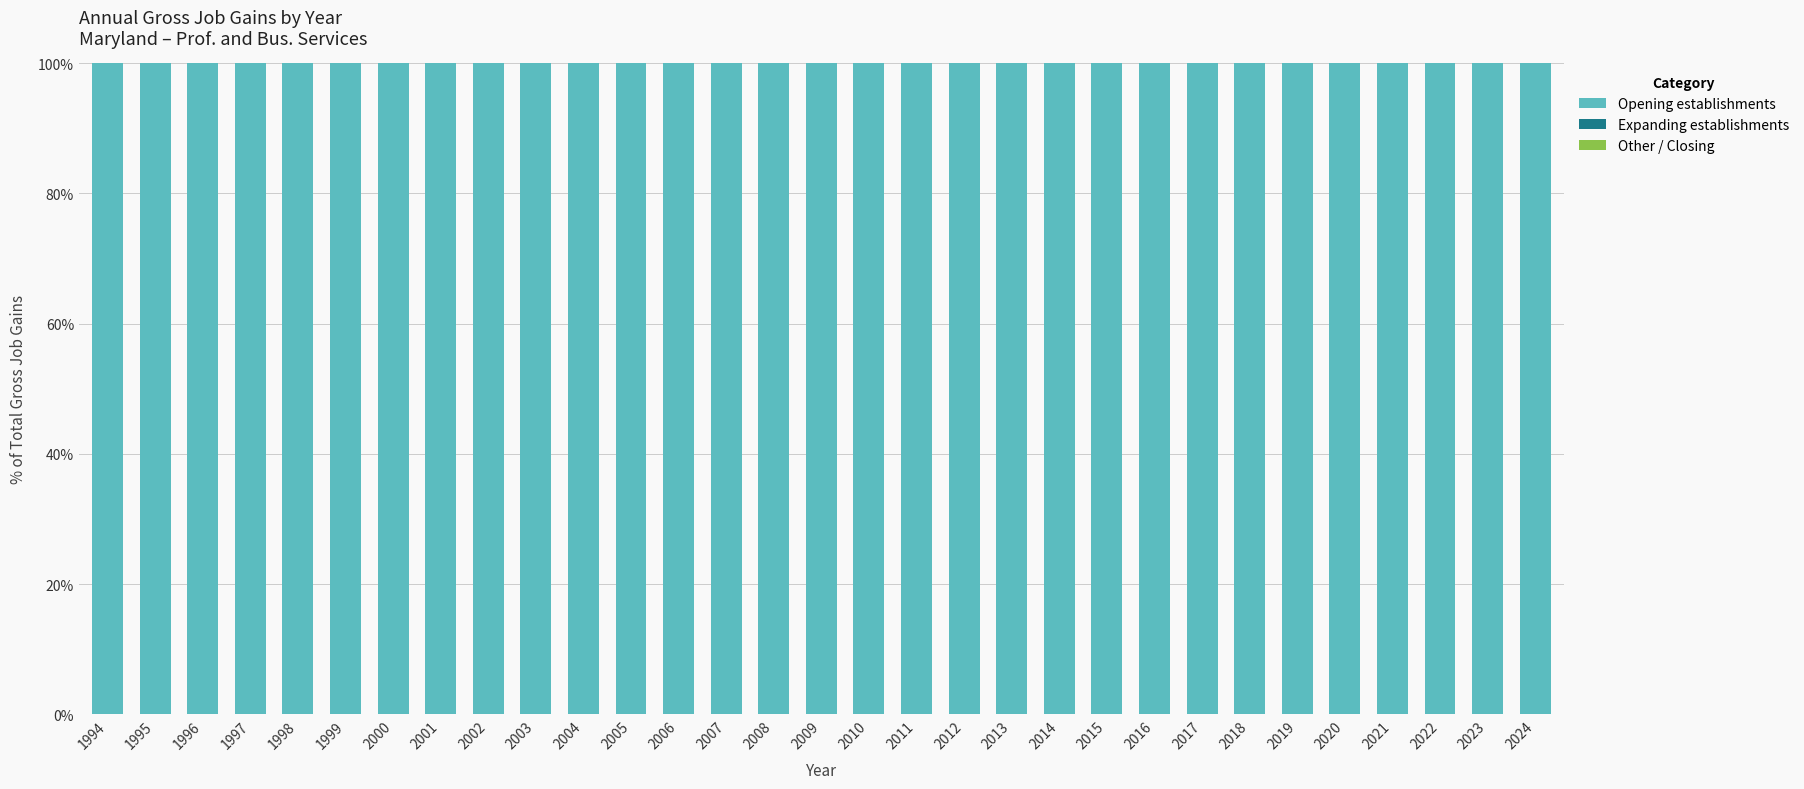

Reading left to right, transcribe all the data shown in this chart.

Opening establishments: 1994=100	1995=100	1996=100	1997=100	1998=100	1999=100	2000=100	2001=100	2002=100	2003=100	2004=100	2005=100	2006=100	2007=100	2008=100	2009=100	2010=100	2011=100	2012=100	2013=100	2014=100	2015=100	2016=100	2017=100	2018=100	2019=100	2020=100	2021=100	2022=100	2023=100	2024=100
Expanding establishments: 1994=0	1995=0	1996=0	1997=0	1998=0	1999=0	2000=0	2001=0	2002=0	2003=0	2004=0	2005=0	2006=0	2007=0	2008=0	2009=0	2010=0	2011=0	2012=0	2013=0	2014=0	2015=0	2016=0	2017=0	2018=0	2019=0	2020=0	2021=0	2022=0	2023=0	2024=0
Other / Closing: 1994=0	1995=0	1996=0	1997=0	1998=0	1999=0	2000=0	2001=0	2002=0	2003=0	2004=0	2005=0	2006=0	2007=0	2008=0	2009=0	2010=0	2011=0	2012=0	2013=0	2014=0	2015=0	2016=0	2017=0	2018=0	2019=0	2020=0	2021=0	2022=0	2023=0	2024=0